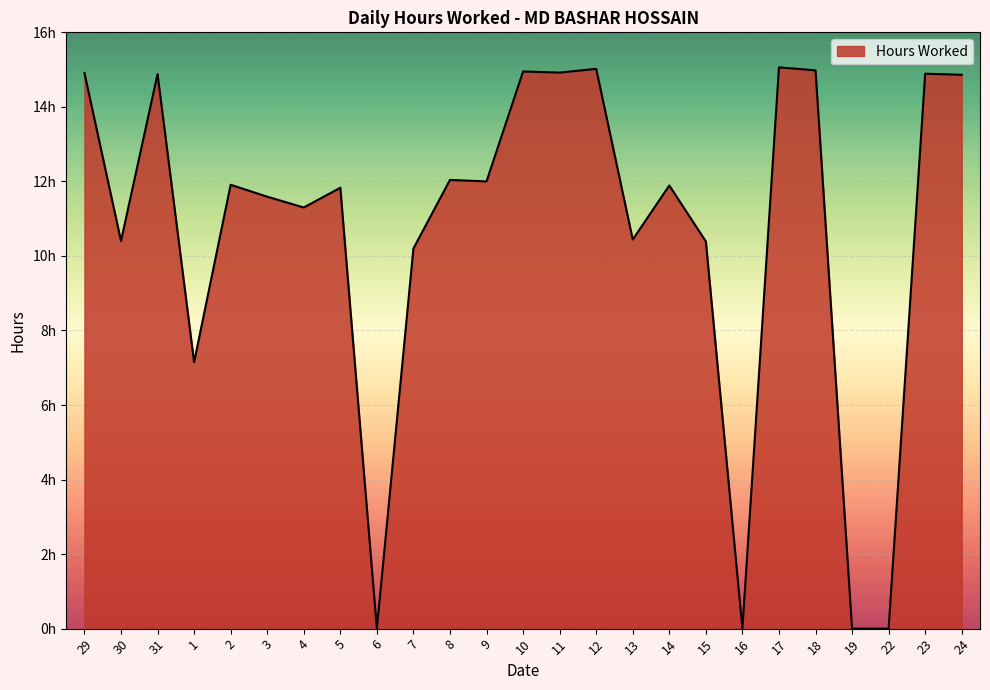

The chart shows a value of 5.5 at 13. True or false?

False